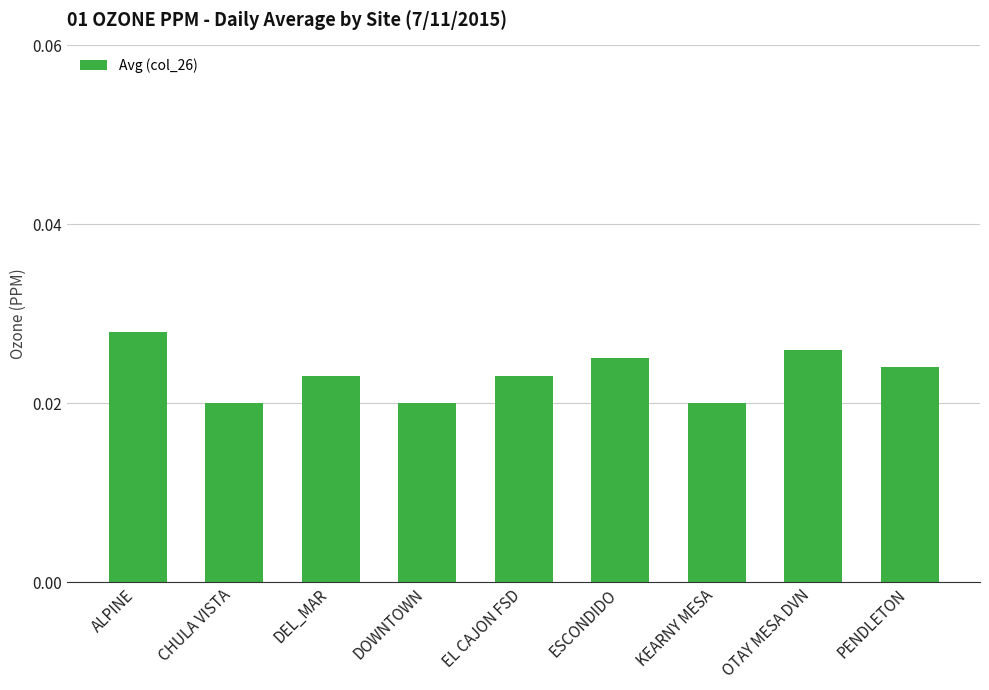

Which category has the highest value across all series?

ALPINE